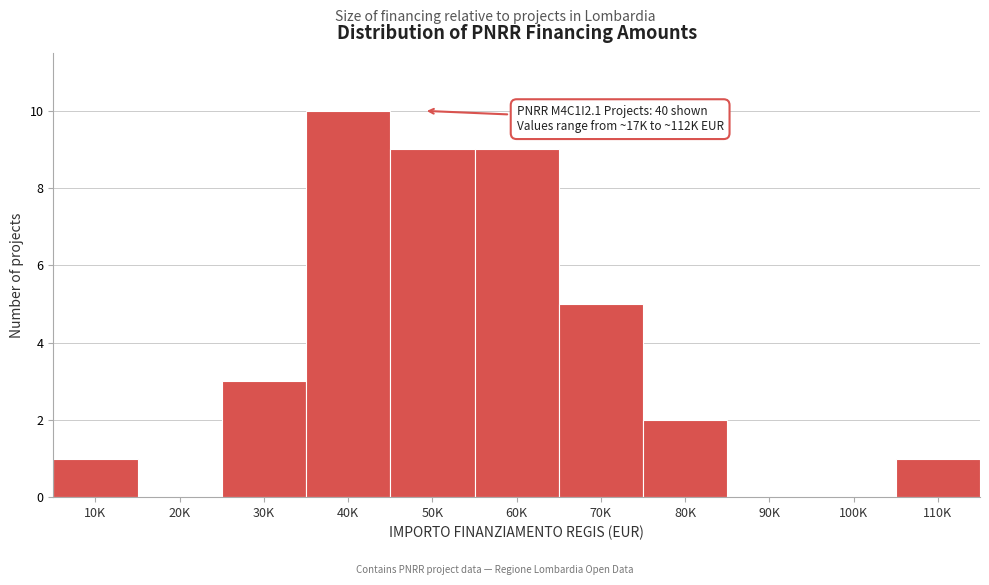

Reading right to left, extract all data points from this chart.

110K=1	100K=0	90K=0	80K=2	70K=5	60K=9	50K=9	40K=10	30K=3	20K=0	10K=1